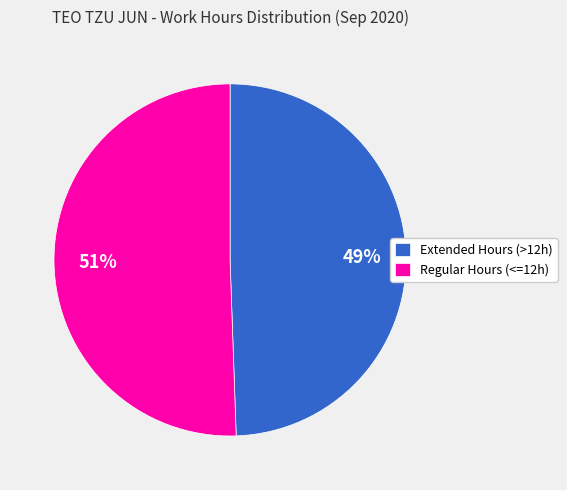

What percentage is the Regular Hours (<=12h) slice, to the nearest percent?

51%